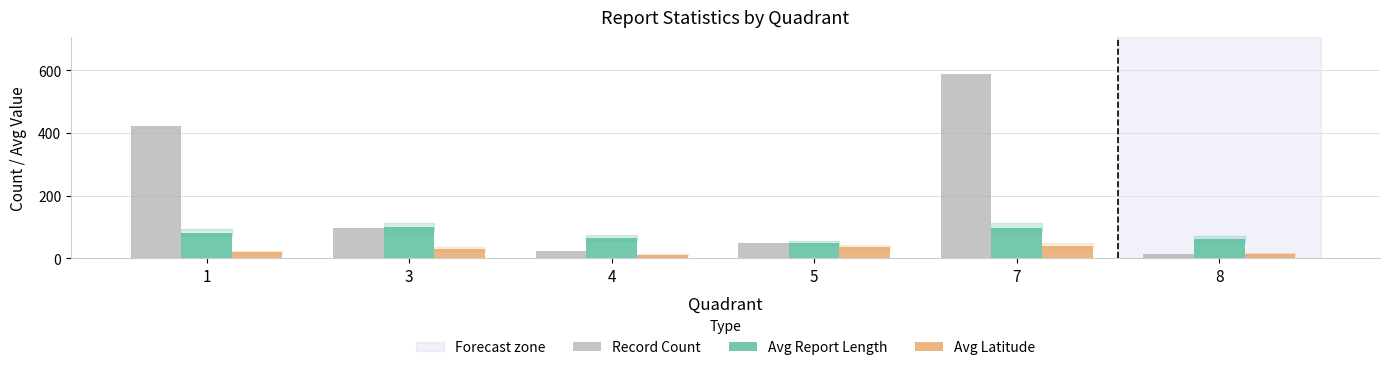

Which series changed the most between 1 and 7?

Record Count